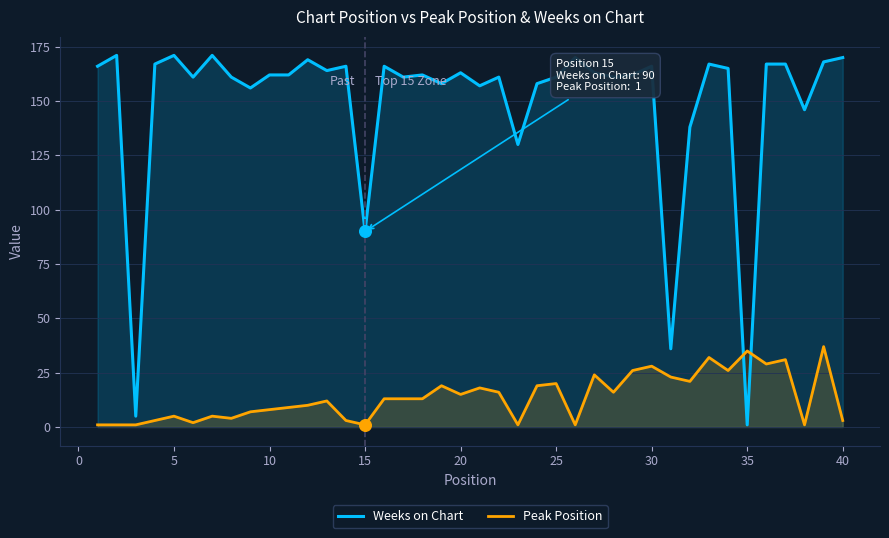

Which series has the largest total across all categories?

Weeks on Chart